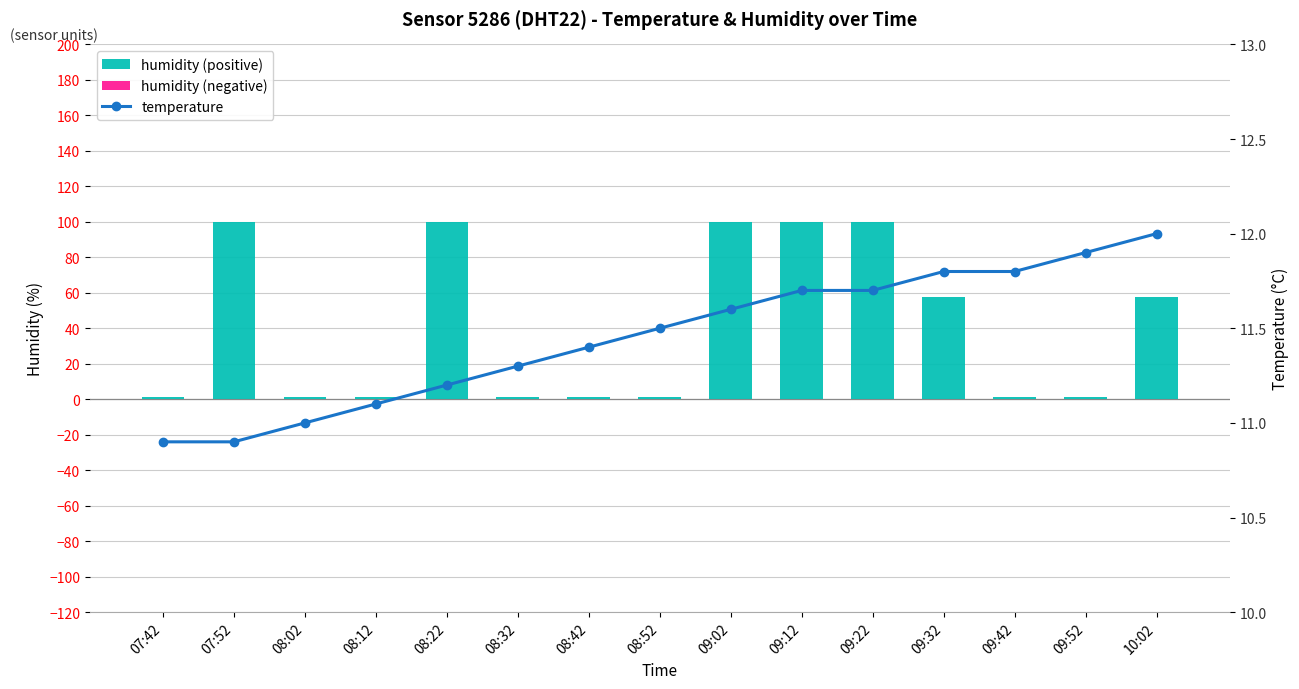

What is the label of the 12th bar from the right?

08:12